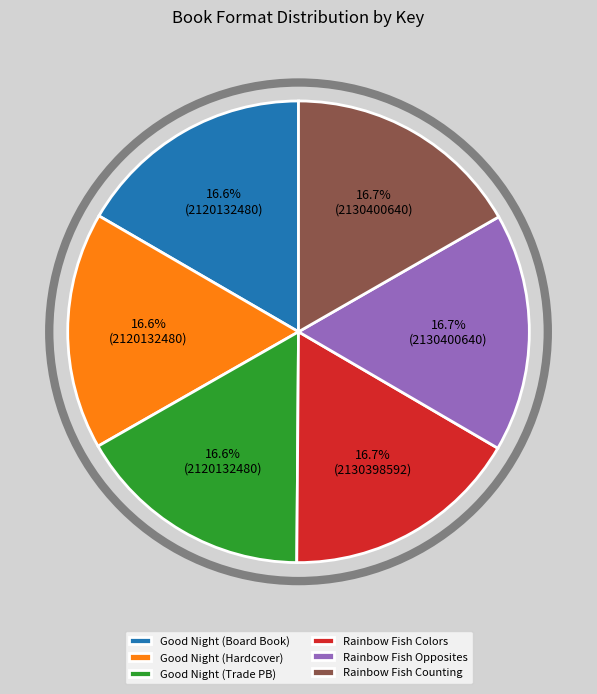

What percentage is NOT represented by Rainbow Fish Colors?

83.3%